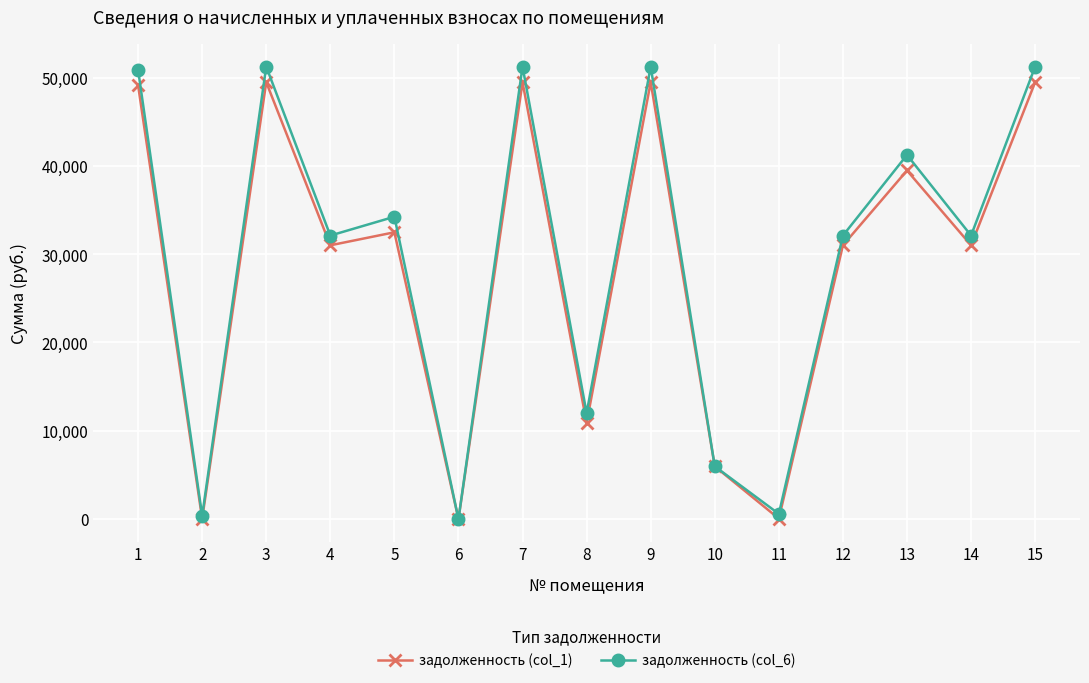

Which series has the widest spread of values?

задолженность (col_6)